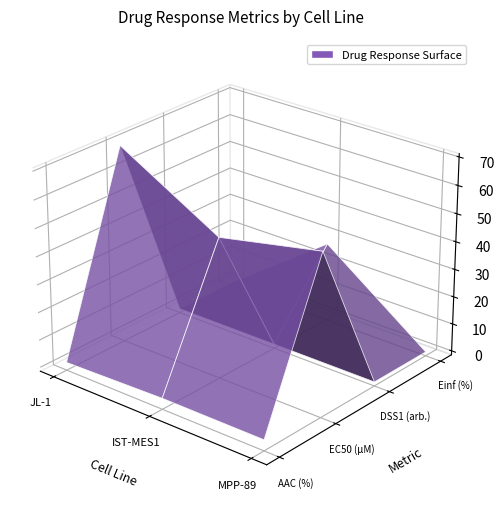

Reading left to right, what are all the values shown in this chart?

AAC (%): 1.4	2.5	2.5
EC50 (µM): 69.7	49.2	56.8
DSS1 (arb.): 0.0	0.0	0.0
Einf (%): 0.0	27.2	0.0